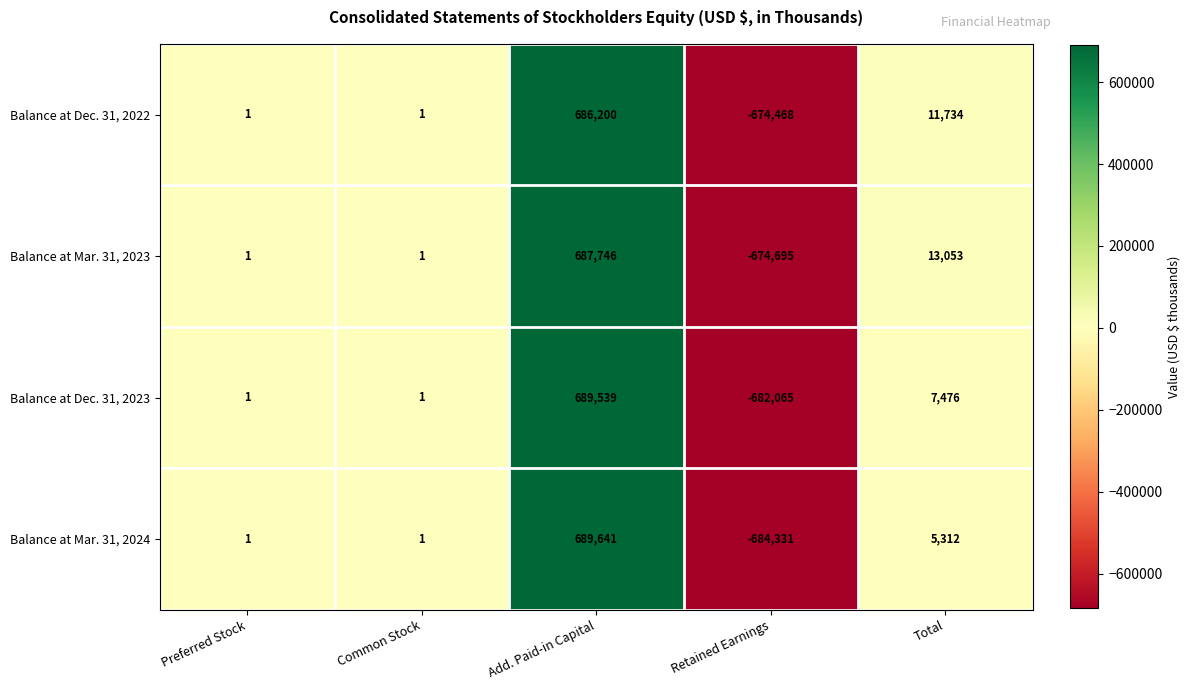

Count the number of data series in this chart.

4